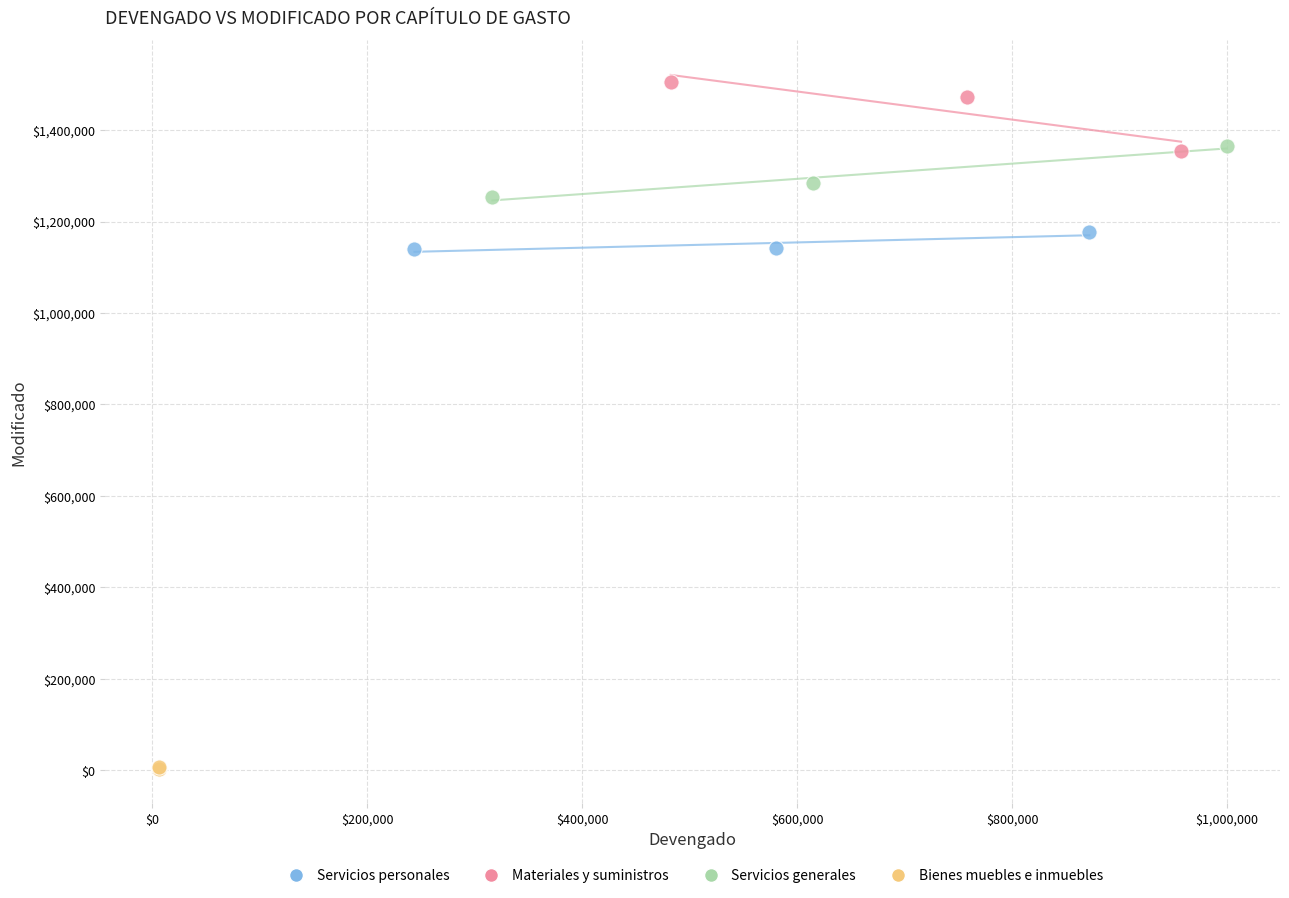

What are all the series names shown in the legend?

Servicios personales, Materiales y suministros, Servicios generales, Bienes muebles e inmuebles